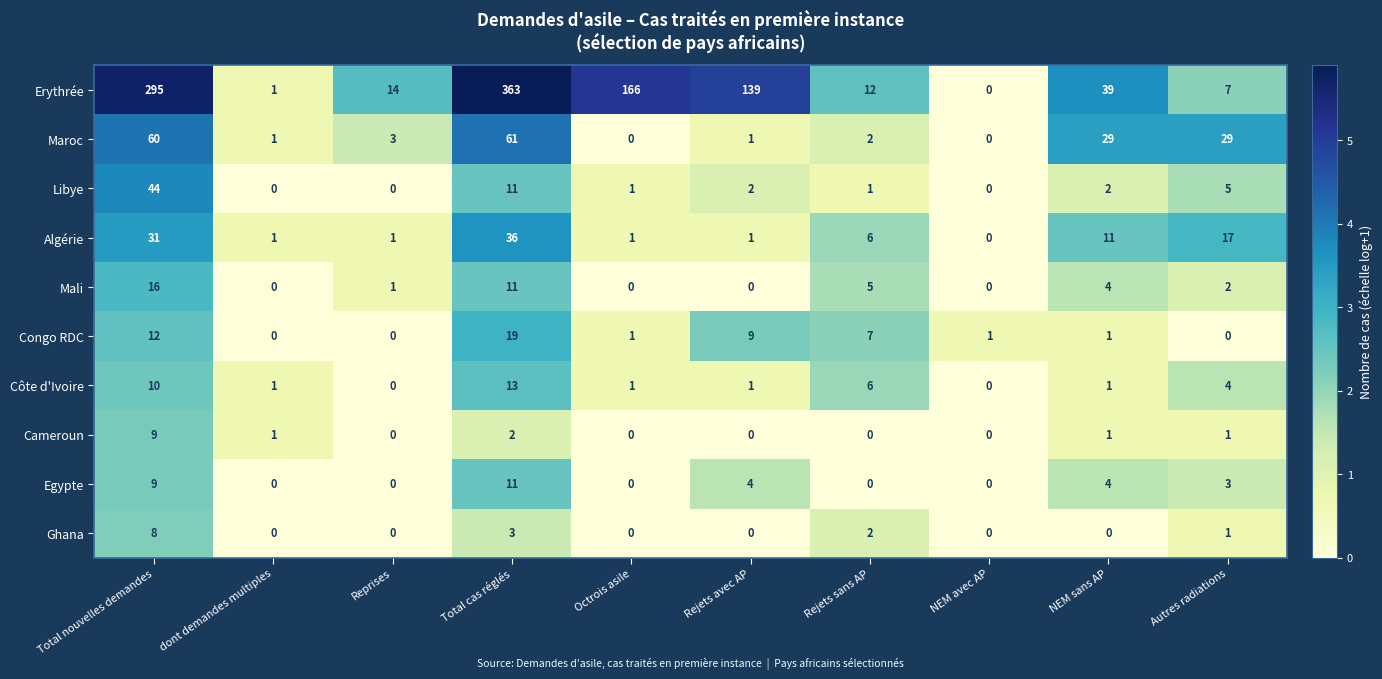

Count the number of data series in this chart.

10